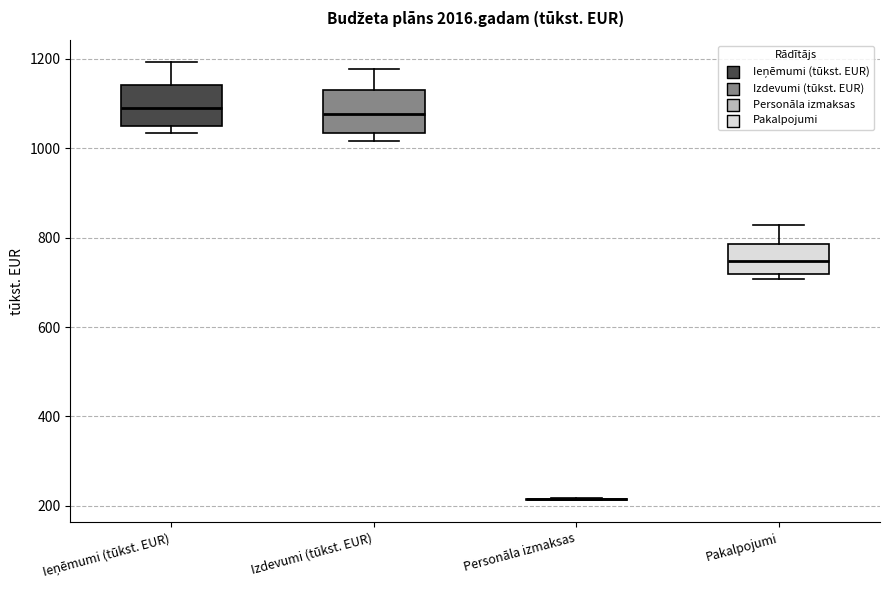

Reading left to right, transcribe this box plot: for each box, give where its median line is, the range the box spans, and where its two whiskers end, as read against the y-axis. The values are not printed on the chart, so give them approximately, as read against the axis.

Ieņēmumi (tūkst. EUR): median 1100, box 1060 to 1140, whiskers 1040 to 1200
Izdevumi (tūkst. EUR): median 1080, box 1040 to 1120, whiskers 1020 to 1180
Personāla izmaksas: box collapsed to a line at 220, whiskers 220 to 220
Pakalpojumi: median 740, box 720 to 780, whiskers 700 to 820